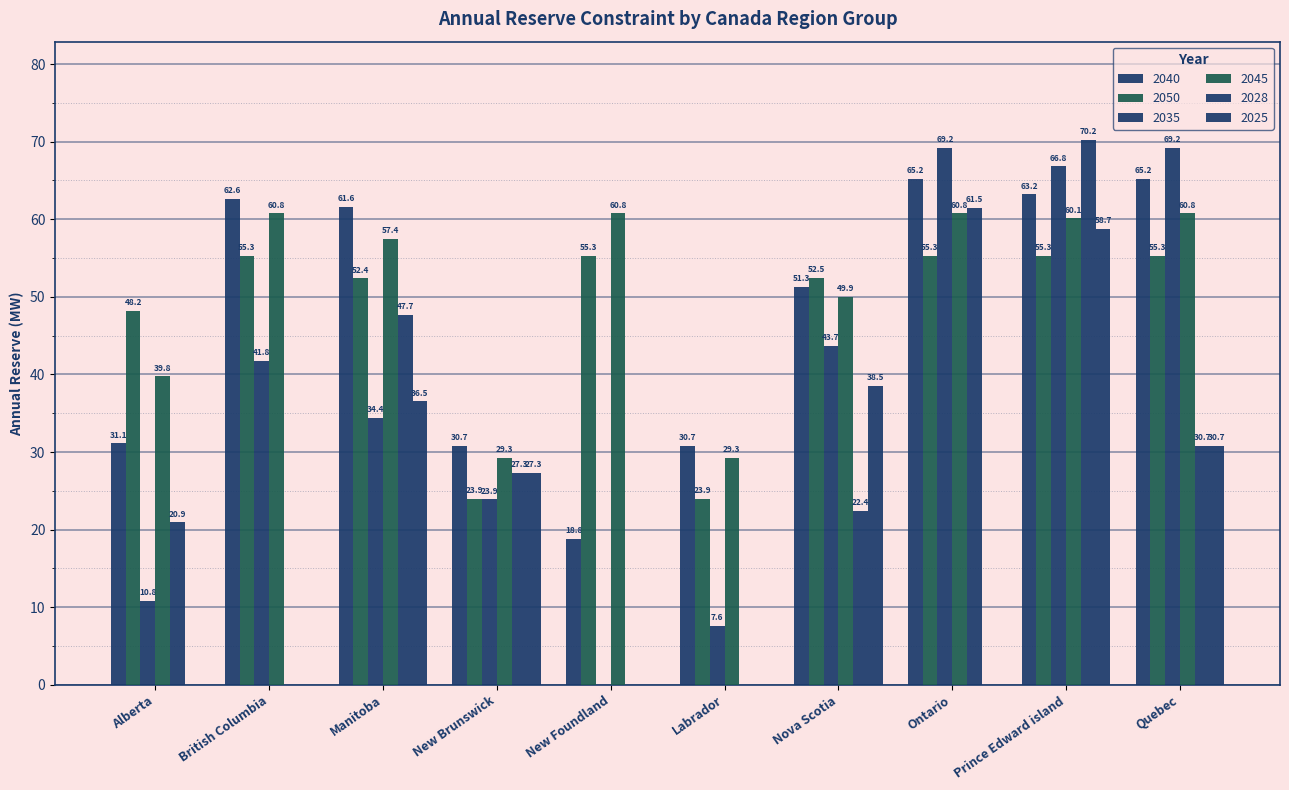

What is the average value of the 2050 series?

47.7